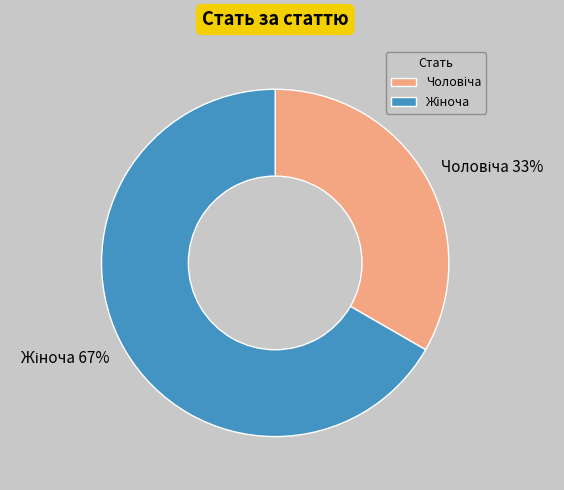

Is there a majority slice in this chart?

Yes